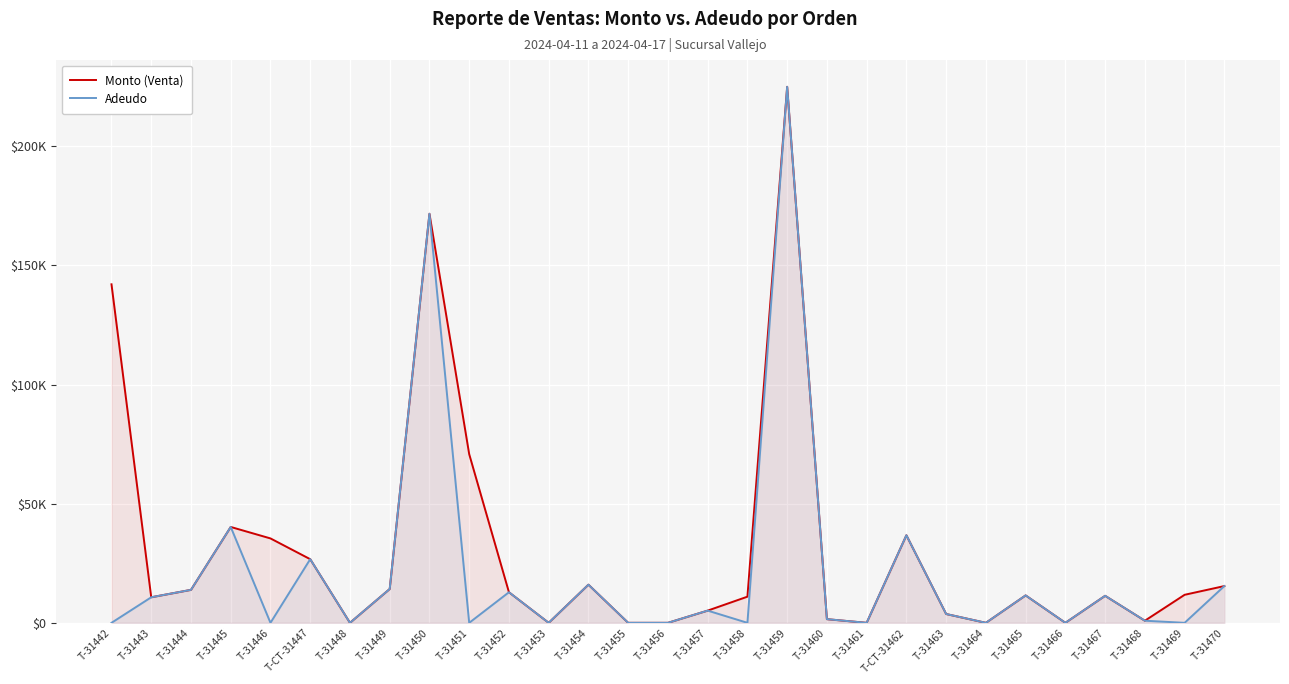

What is the average value of the Adeudo series?

21295.3